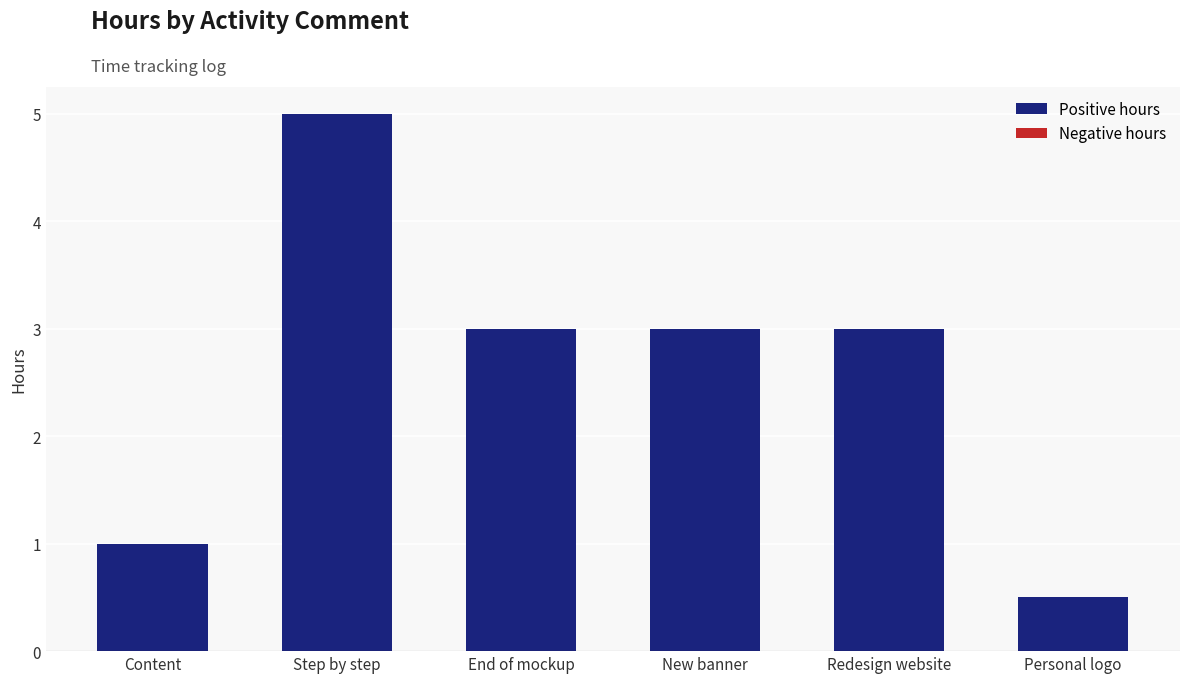

What is the maximum value shown in the chart?

5.0